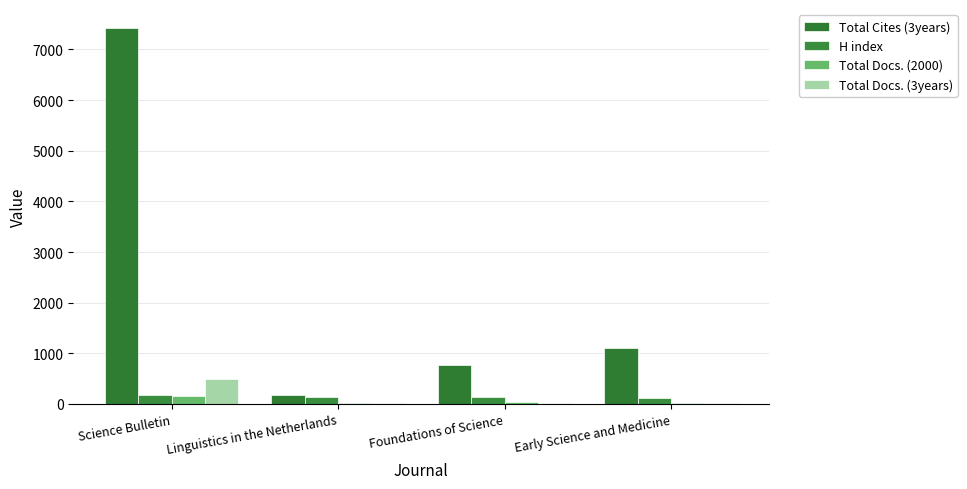

Which series changed the most between Science Bulletin and Linguistics in the Netherlands?

Total Cites (3years)